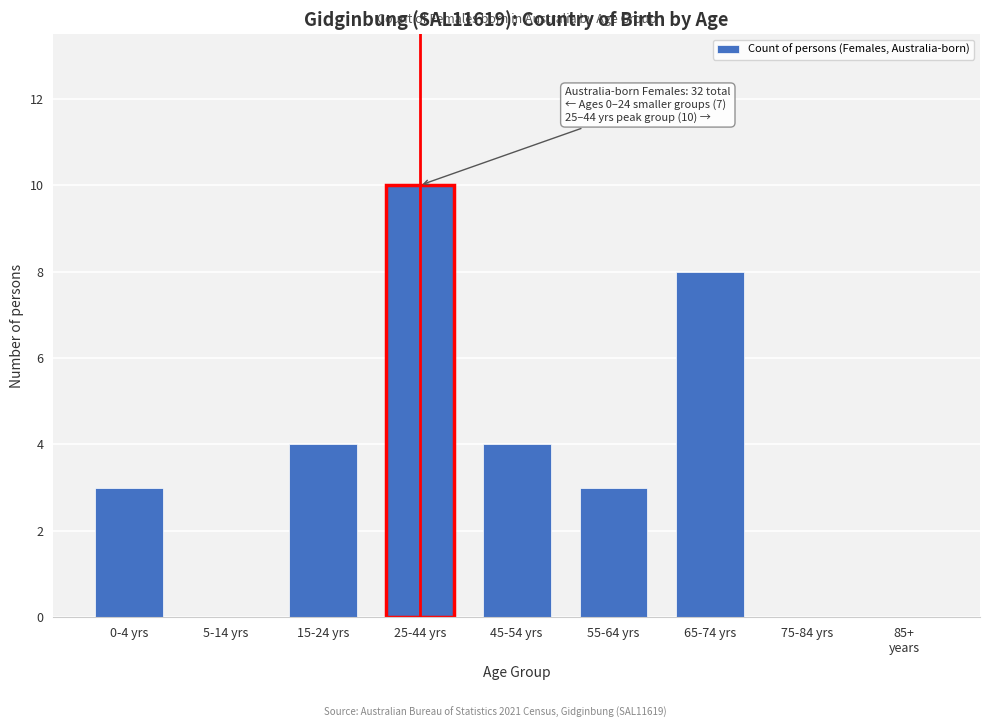

What is the change in value from 25-44 yrs to 75-84 yrs?

-10